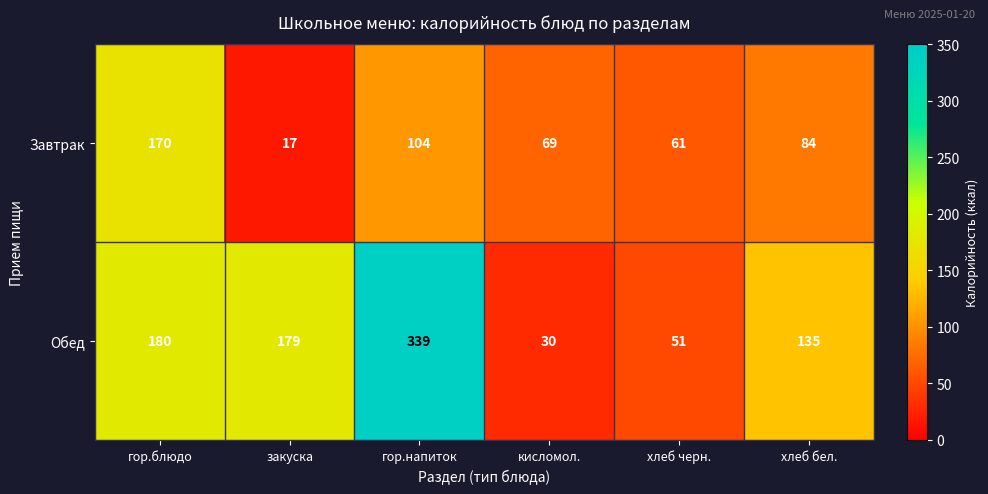

What value does the Завтрак series have at хлеб черн.?

61